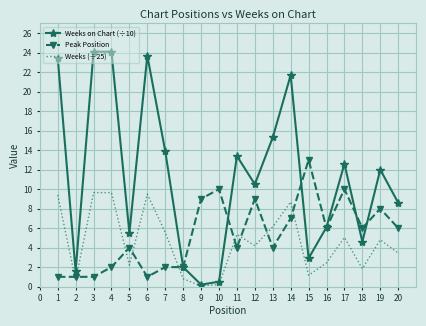

True or false: Weeks (÷25) and Peak Position cross at least once.

True